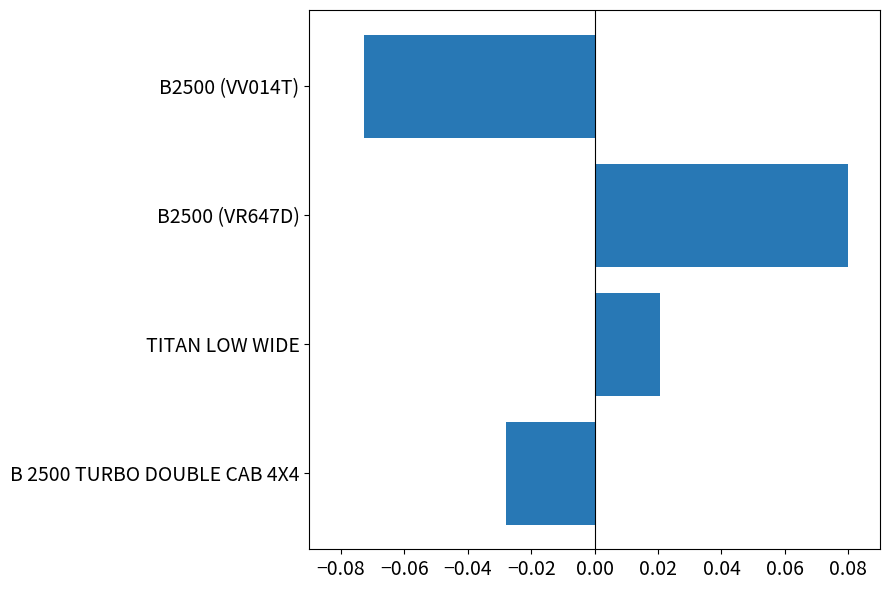

What is the difference between the maximum and minimum values?

0.2